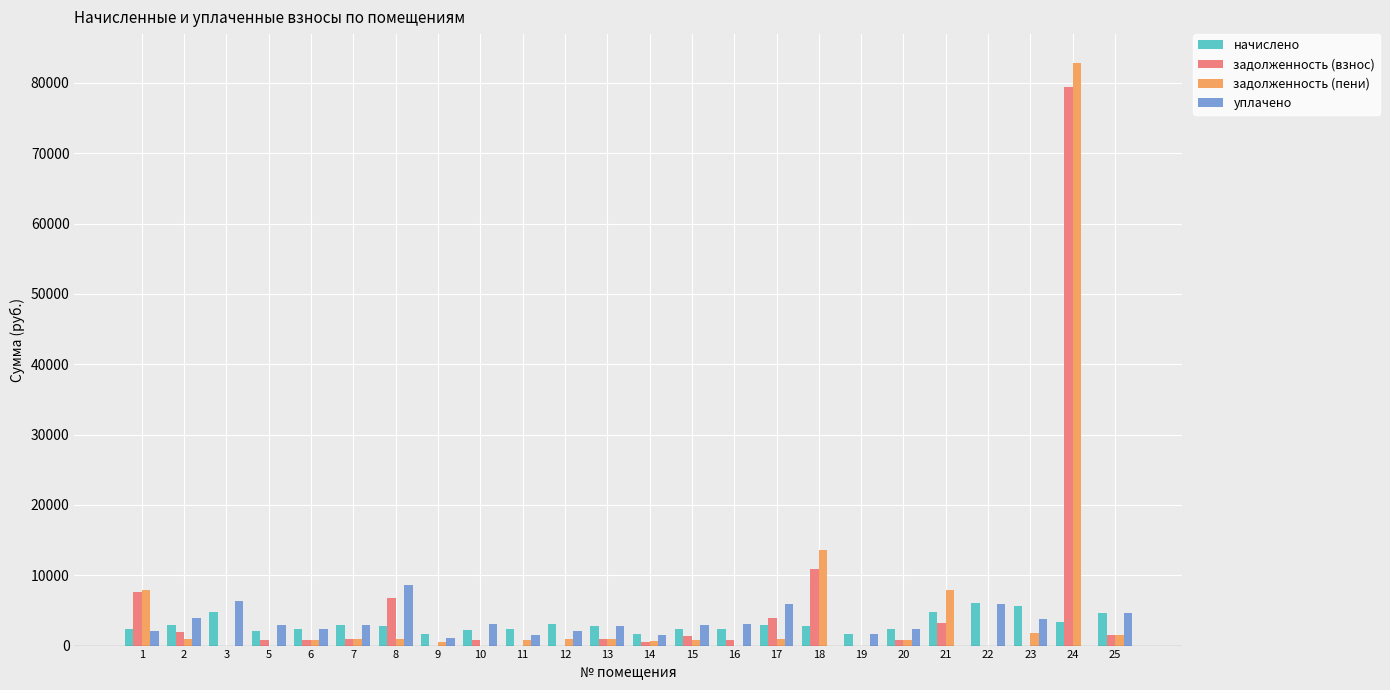

True or false: начислено has a value of 4597.7 at 25.

True